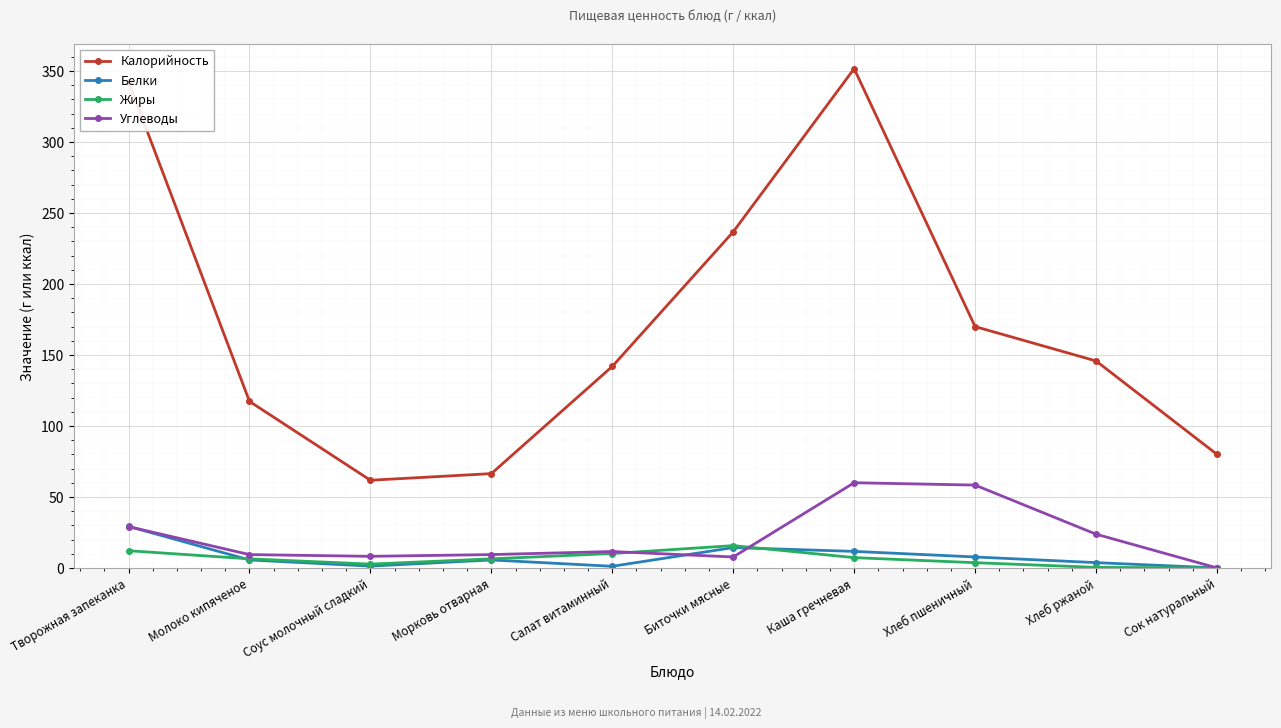

What is the difference between the maximum and minimum values in the Белки series?

29.2